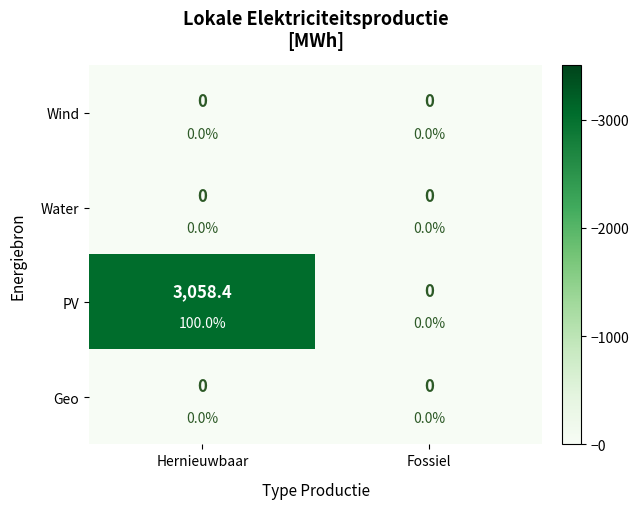

Between Hernieuwbaar and Fossiel, which is larger?

Hernieuwbaar